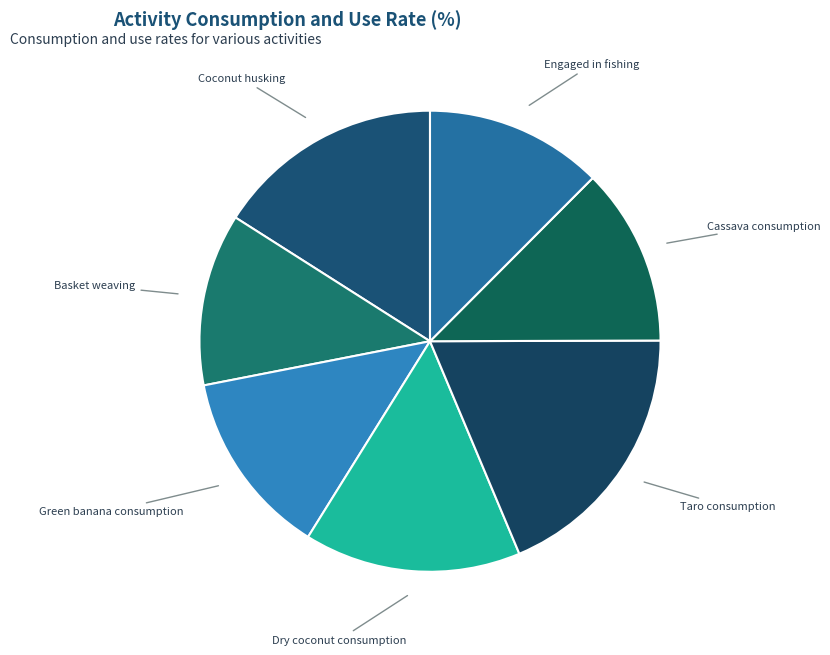

Is there a majority slice in this chart?

No